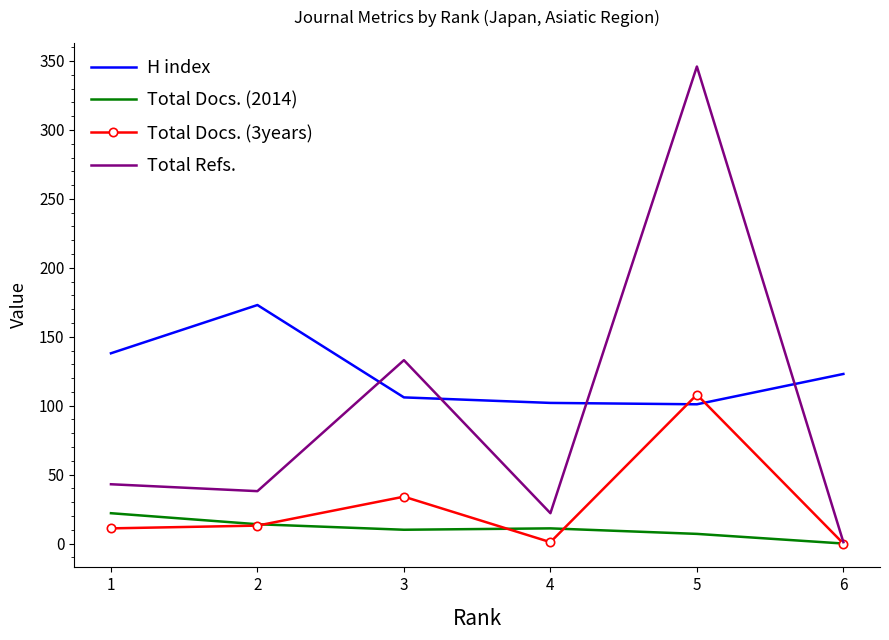

True or false: Total Docs. (2014) and Total Docs. (3years) cross at least once.

True